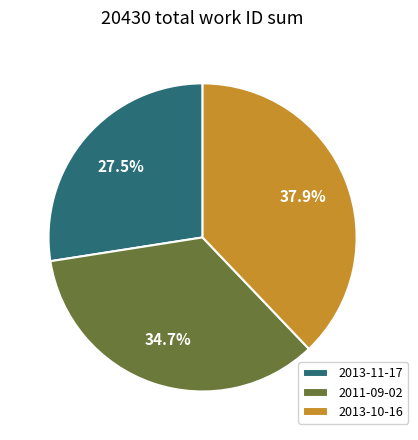

Is the sum of 2013-10-16 and 2013-11-17 greater than half?

Yes